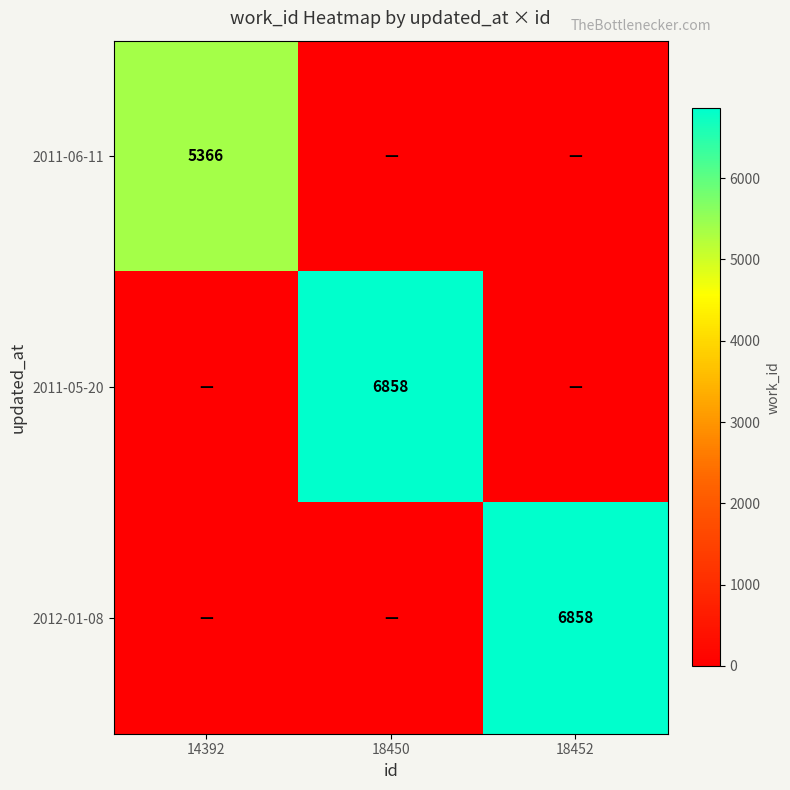

True or false: 2012-01-08 has a value of 6858 at 18452.

True